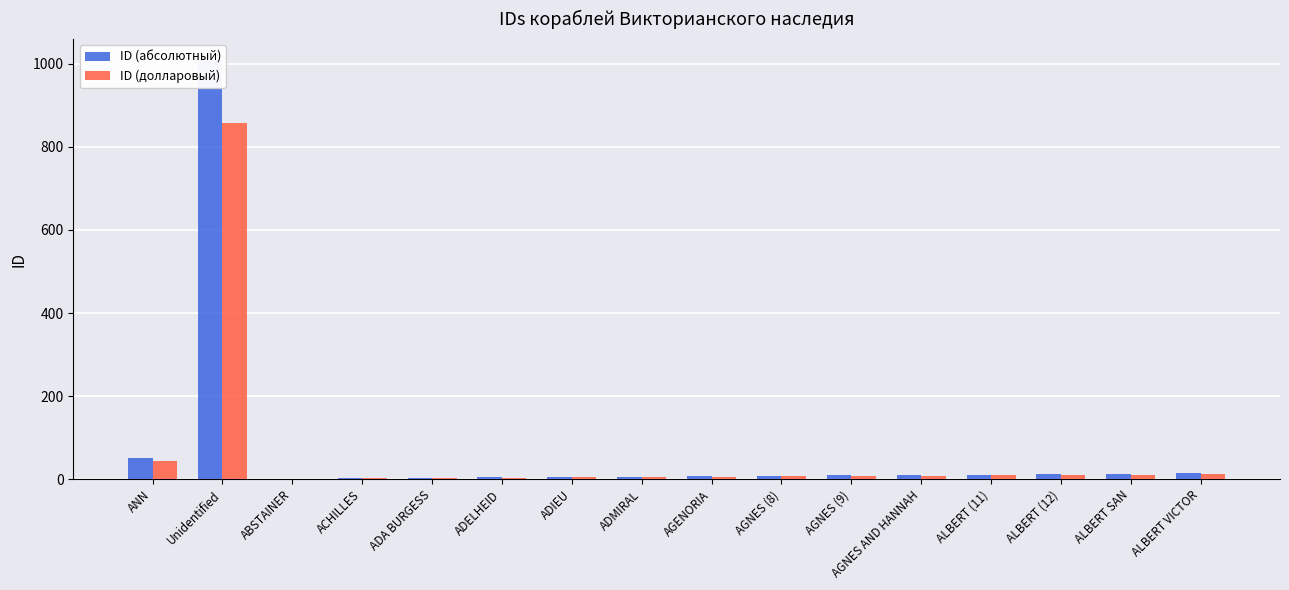

What is the value of the ID (долларовый) bar at the 6th from the left?

3.4